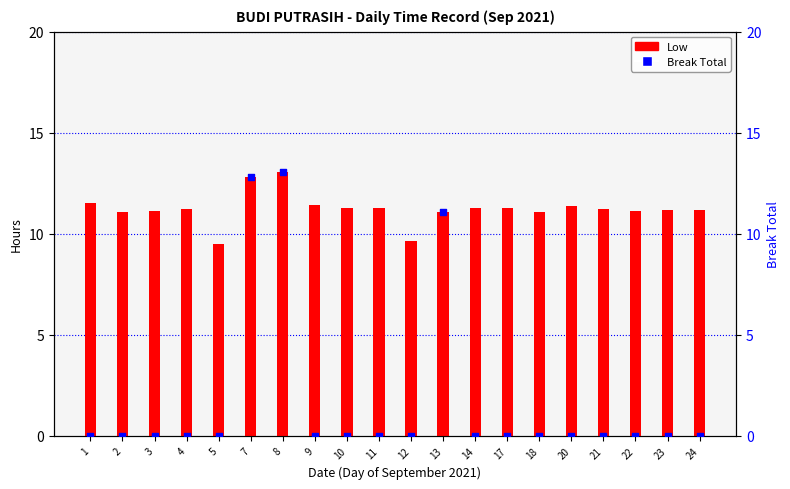

What is the total value across all series at 22?

11.1